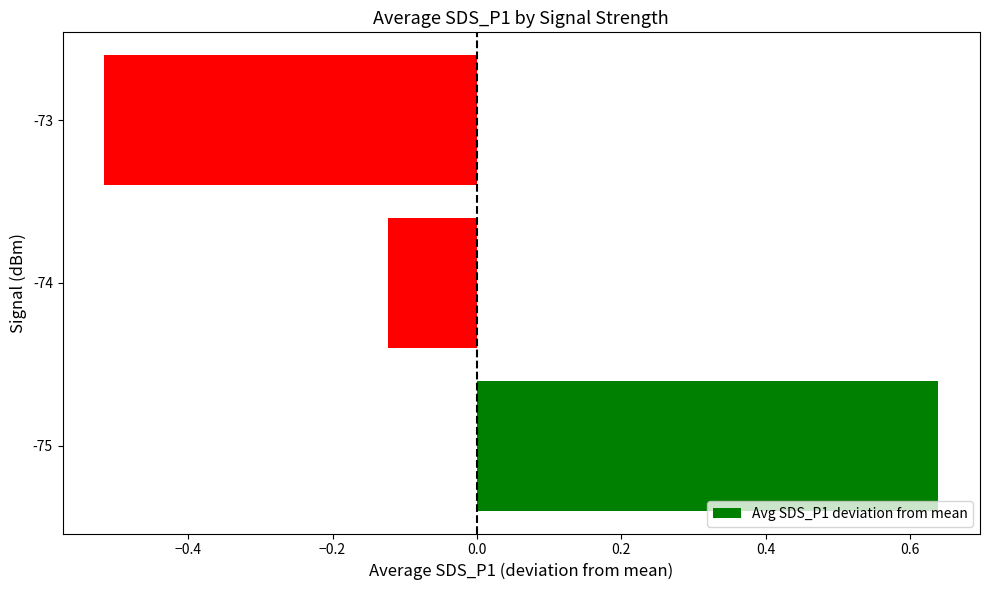

True or false: the data shows 1.1 at -75.

False